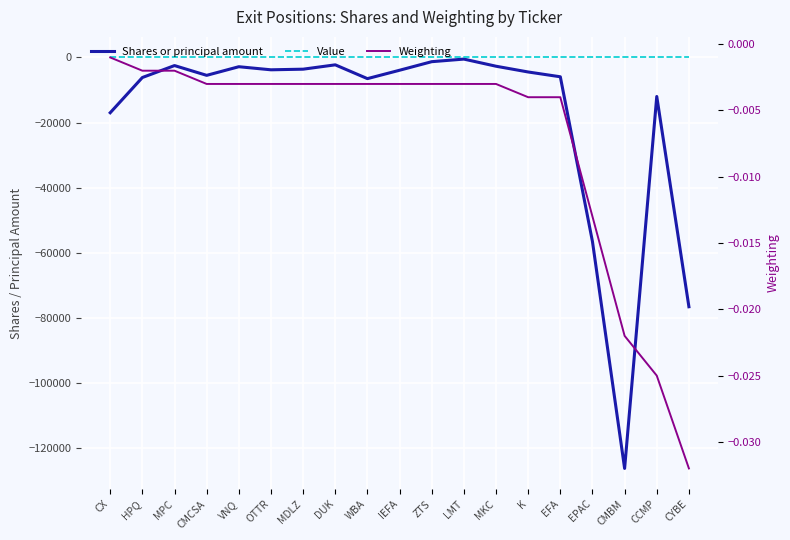

Where is Shares or principal amount nearest to the value -63423?

EPAC